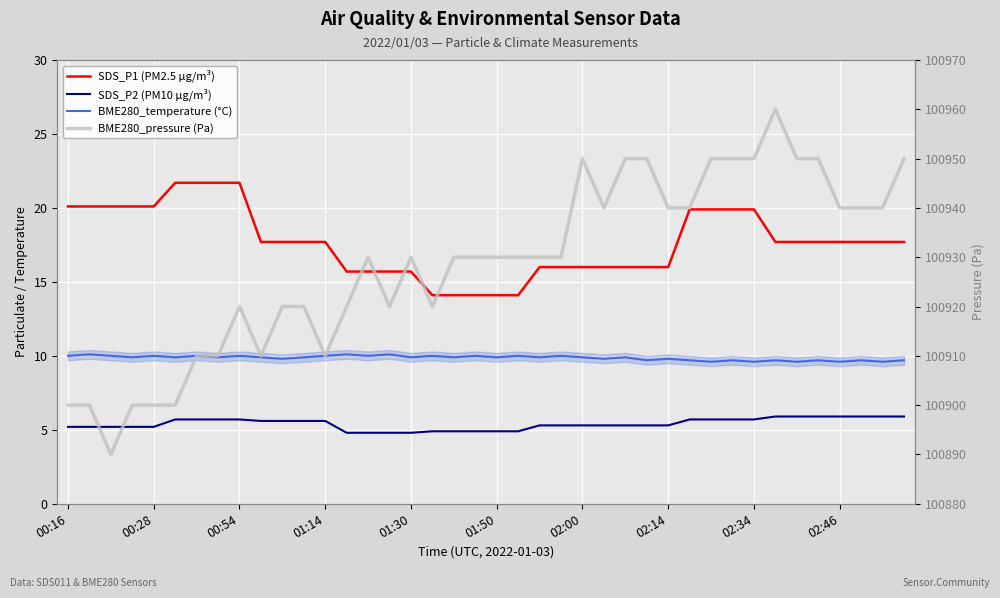

True or false: BME280_pressure (Pa) and BME280_temperature (°C) cross at least once.

False